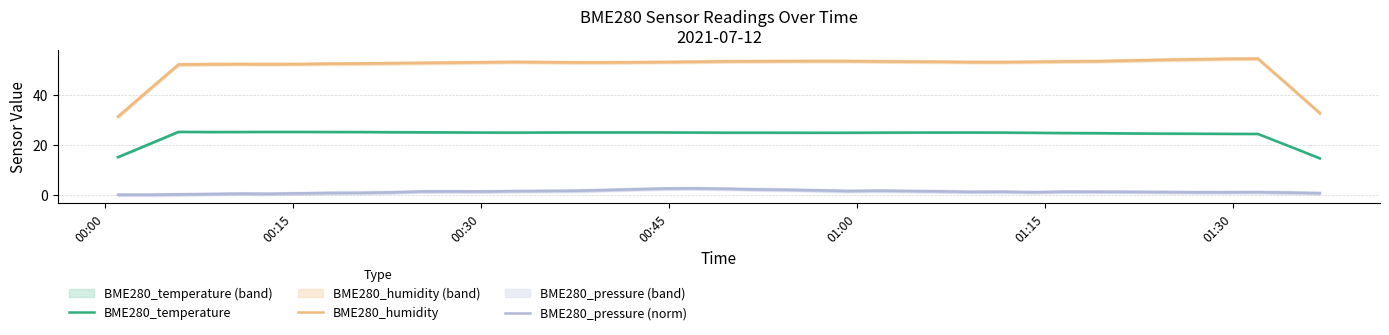

What is the maximum value for BME280_temperature?

25.3